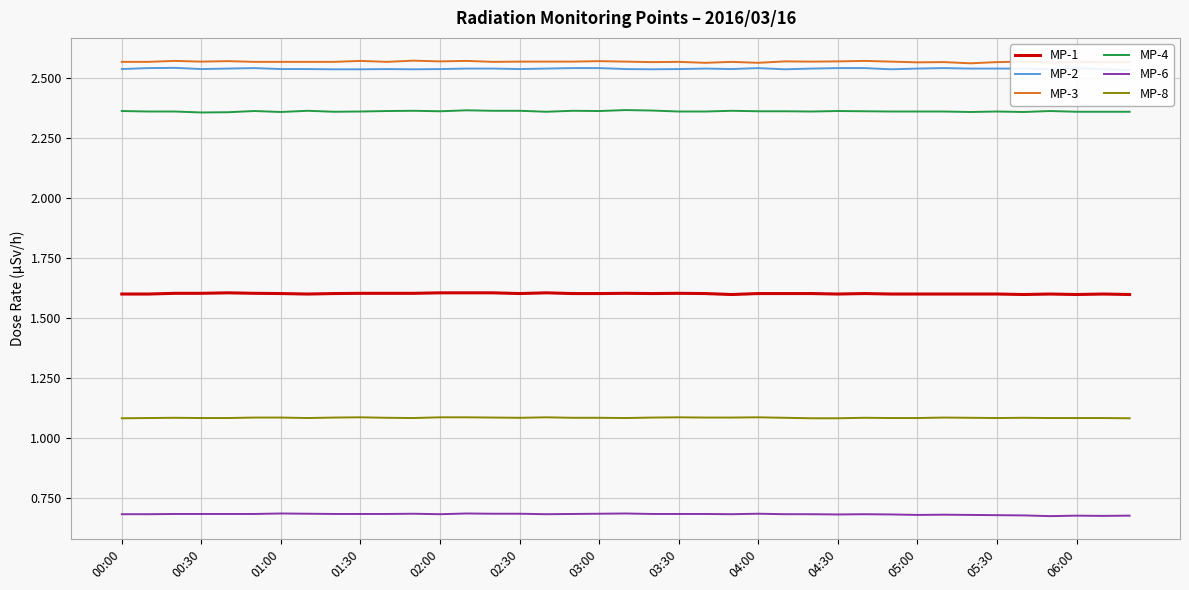

In MP-6, how many points are higher than both neighbors (excluding endpoints)?

8